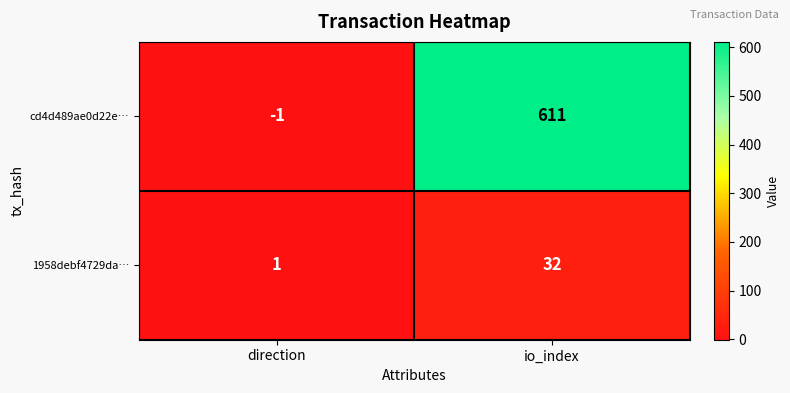

What is the difference between the maximum and minimum values in the cd4d489ae0d22e… series?

612